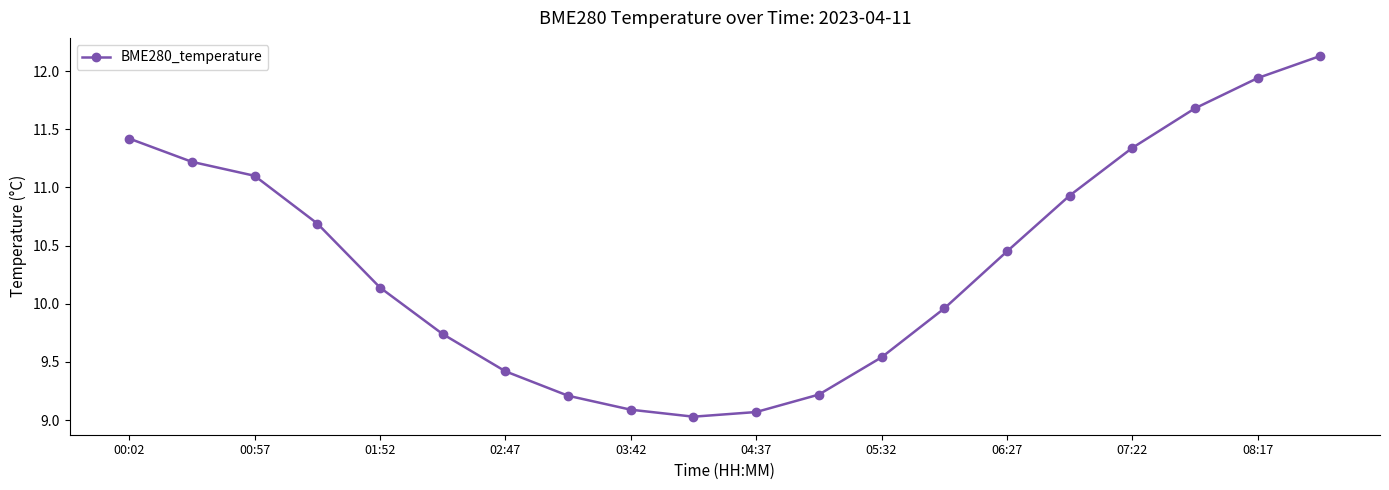

What is the sum of all values?

207.3